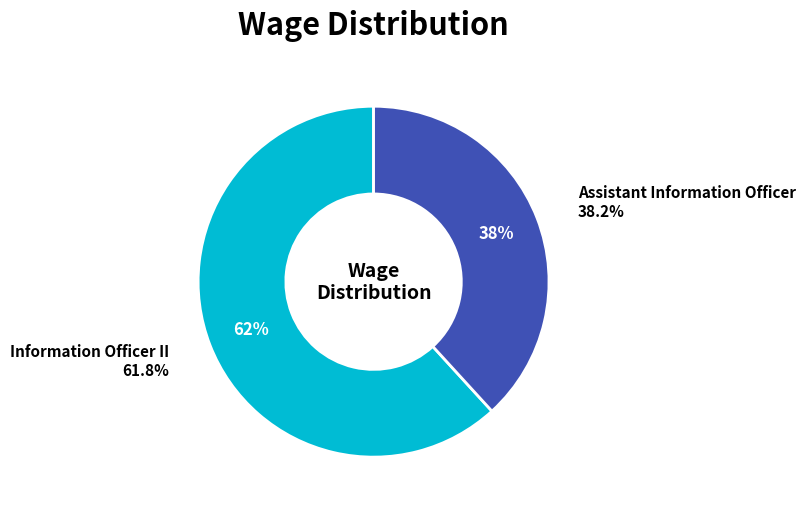

Count the number of slices in the pie.

2